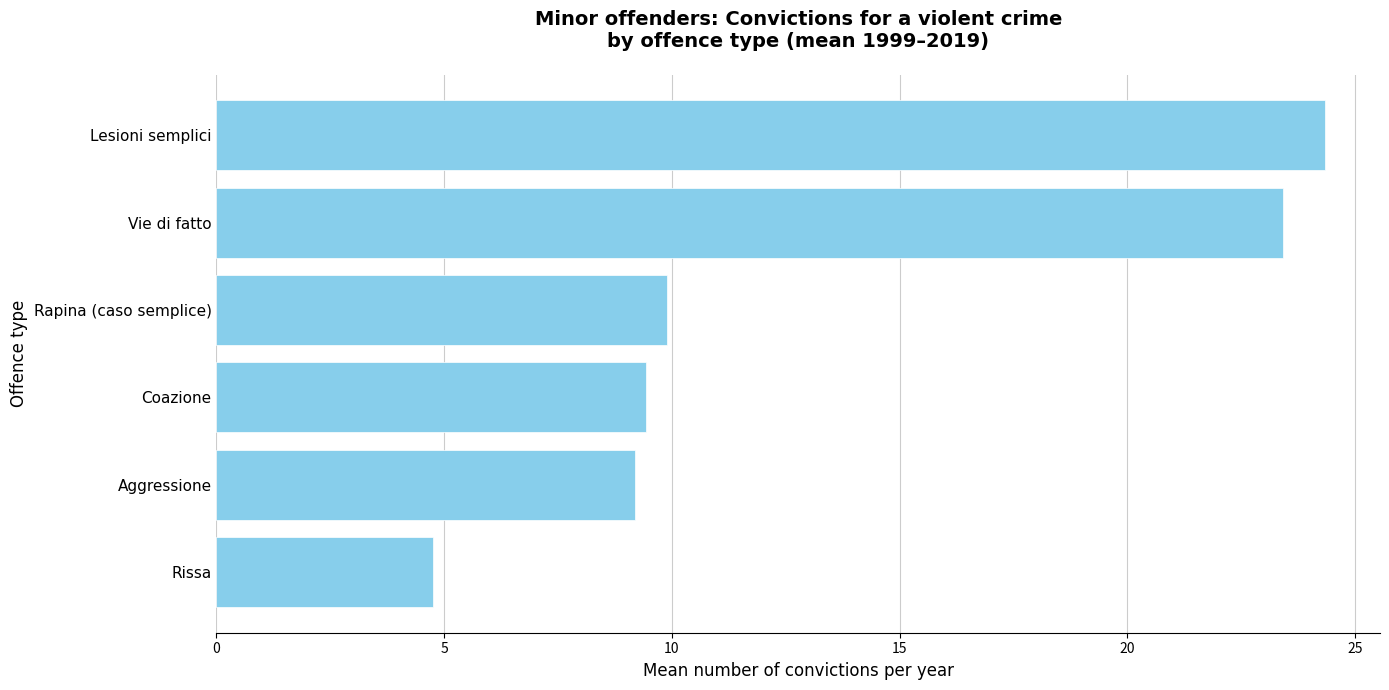

True or false: the data shows 2.3 at Rissa.

False